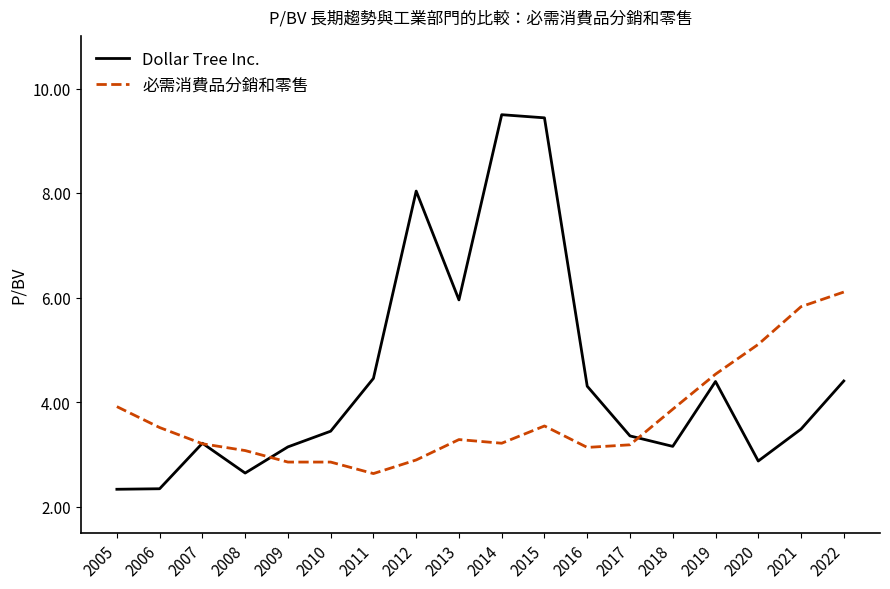

What is the difference between the highest and lowest values at 2010?

0.6